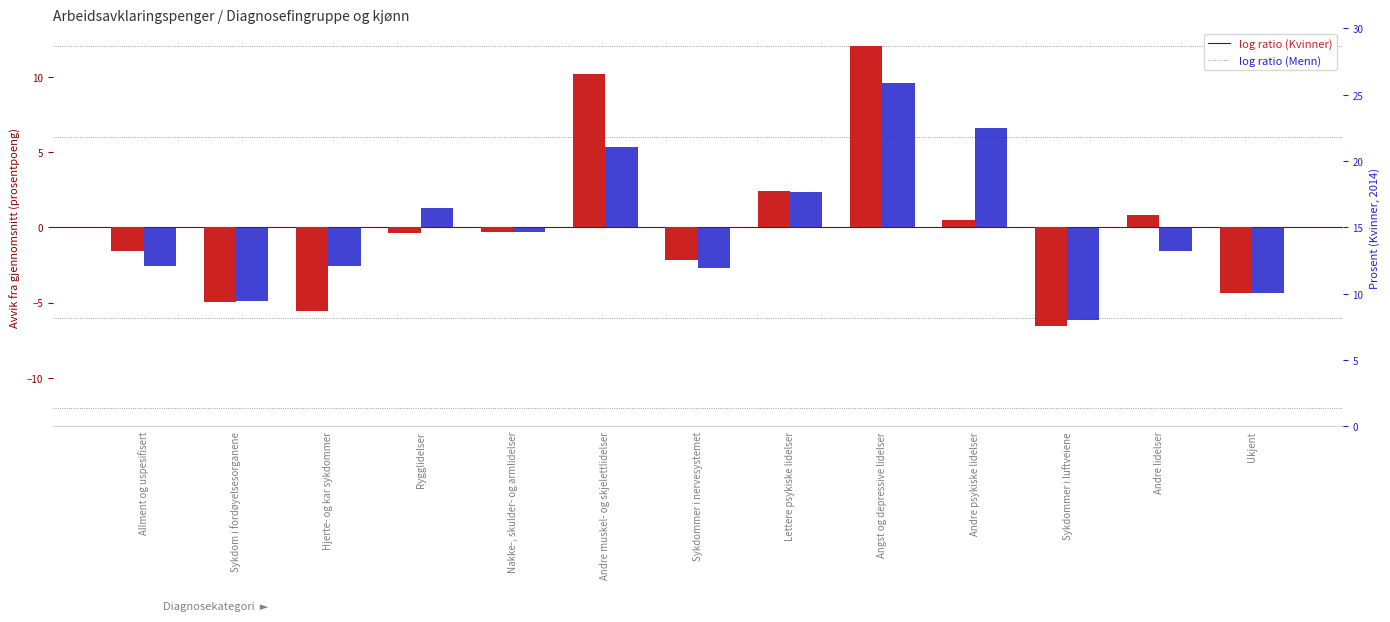

What is the minimum value for Menn?

-6.2